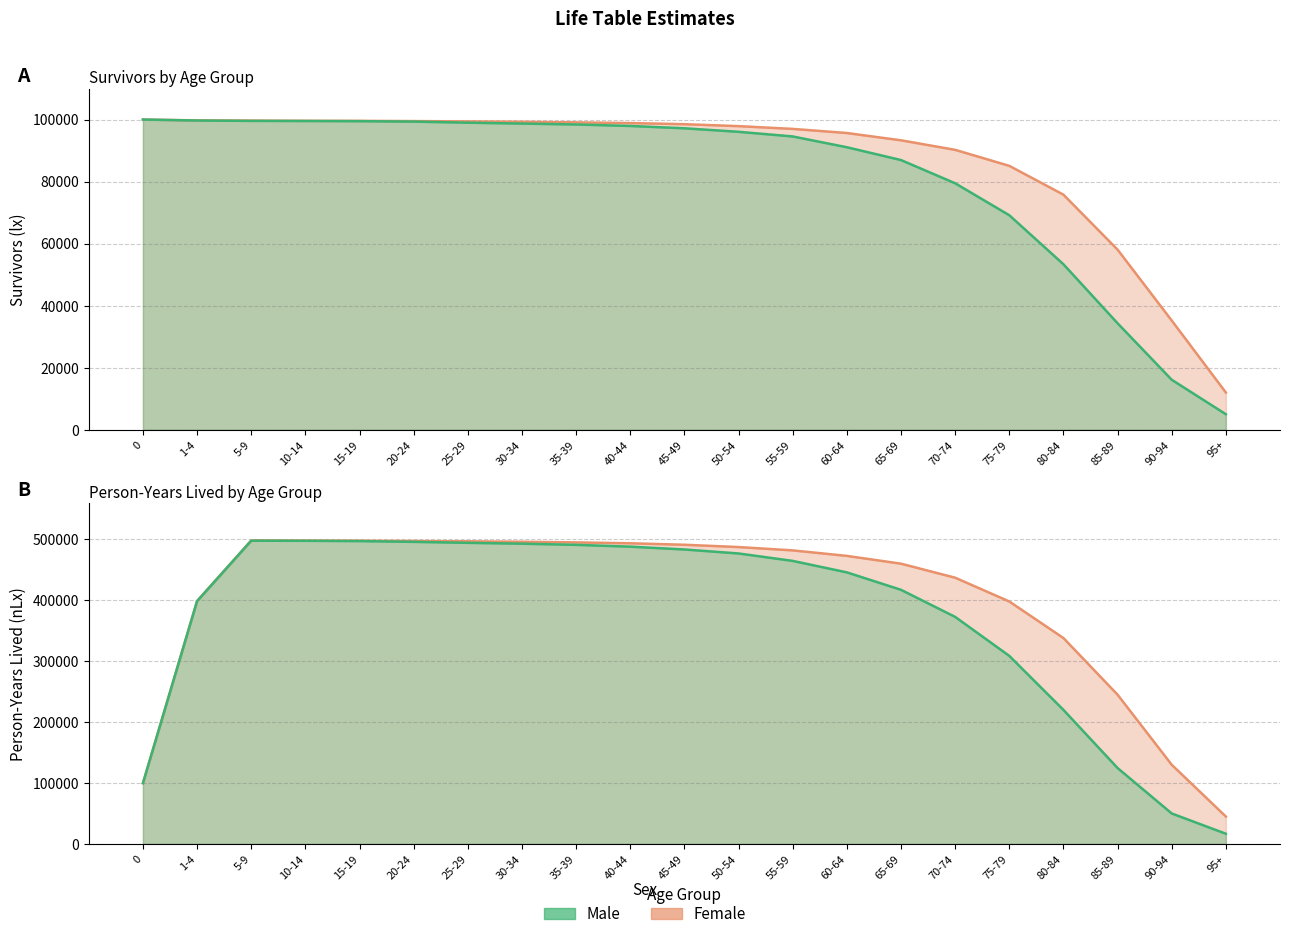

What is the difference between the maximum and minimum values in the nLx_male series?

480966